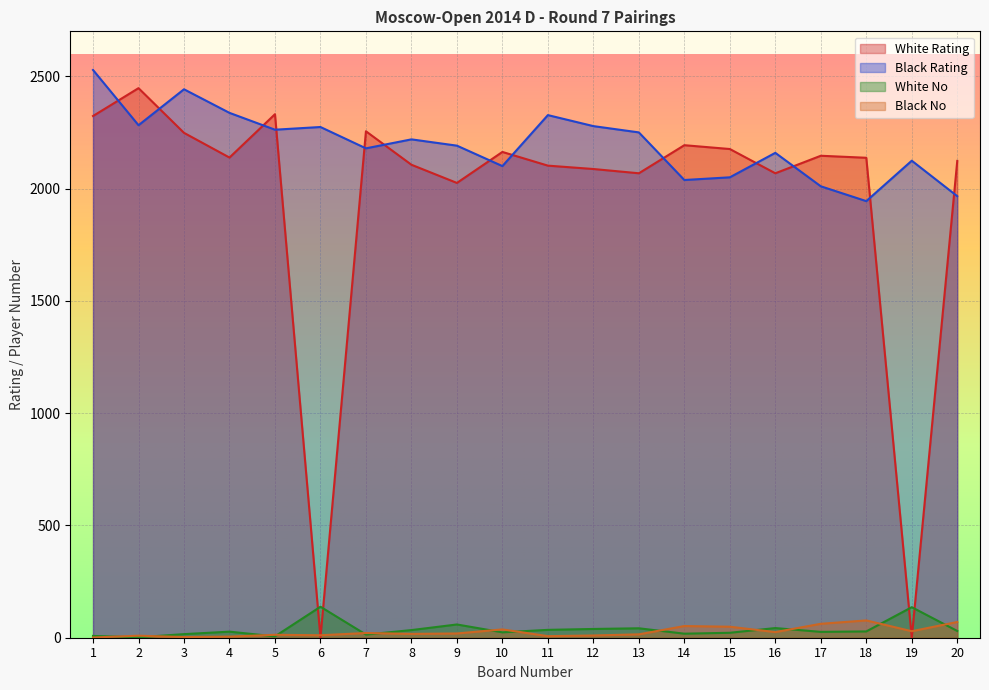

Which series changed the most between 17 and 19?

White Rating